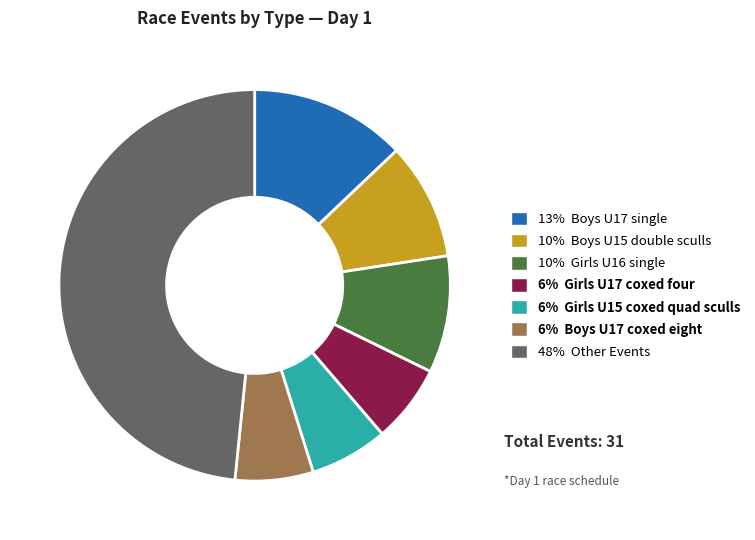

Count the number of slices in the pie.

7